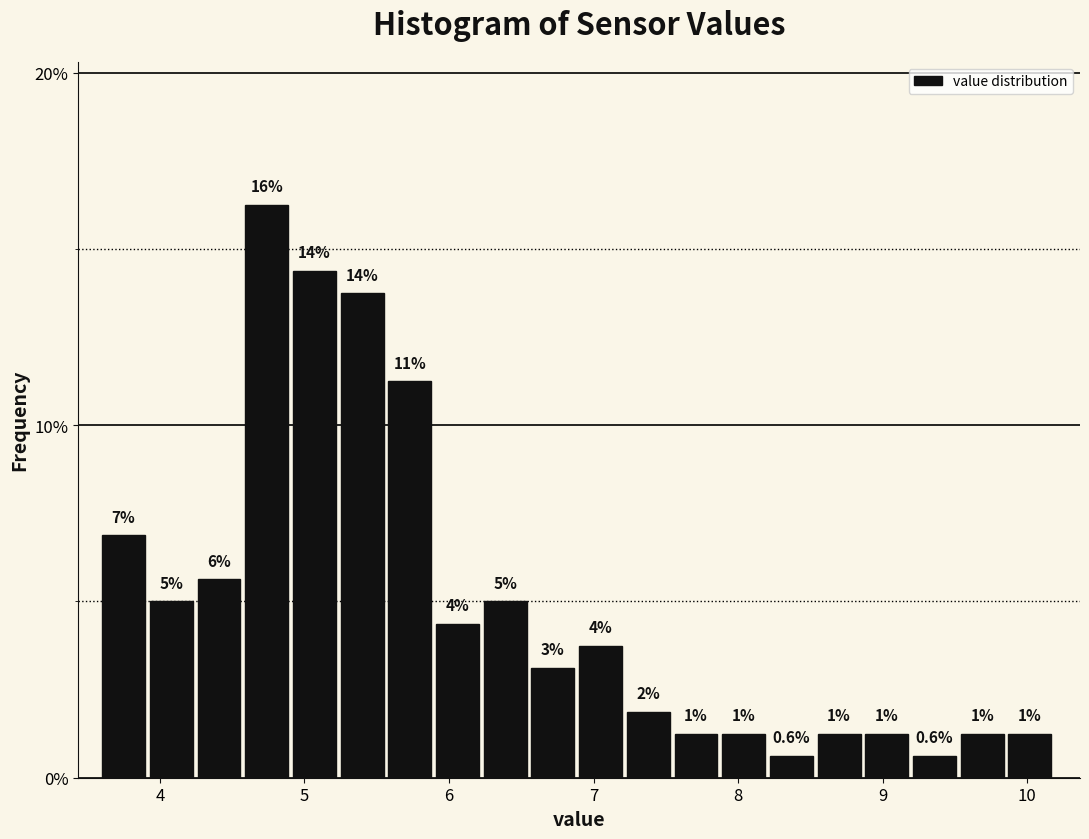

Around what value on the x-axis is the tallest bar? Give the approximate position of its centre, as read against the axis.

4.7